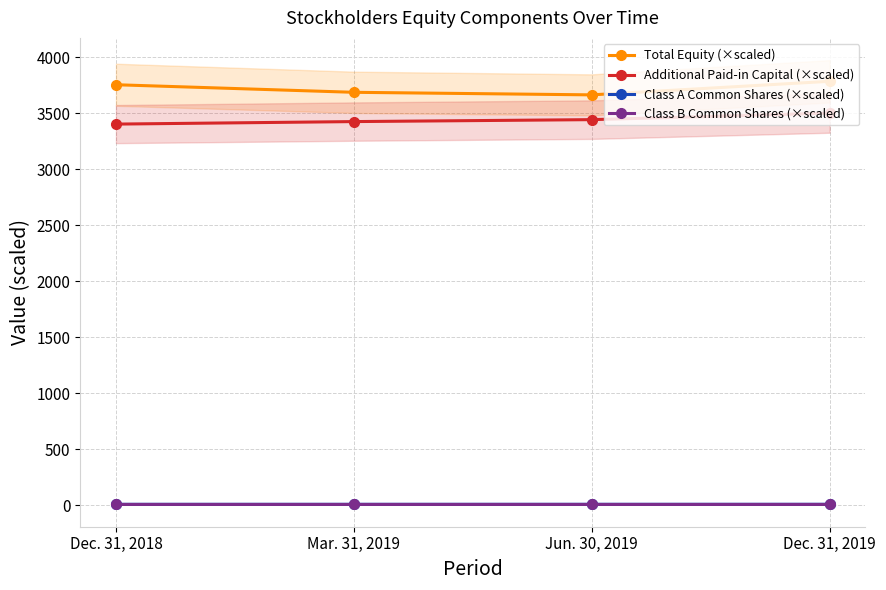

Where is the first local minimum for Class B Common Shares (×scaled)?

Mar. 31, 2019